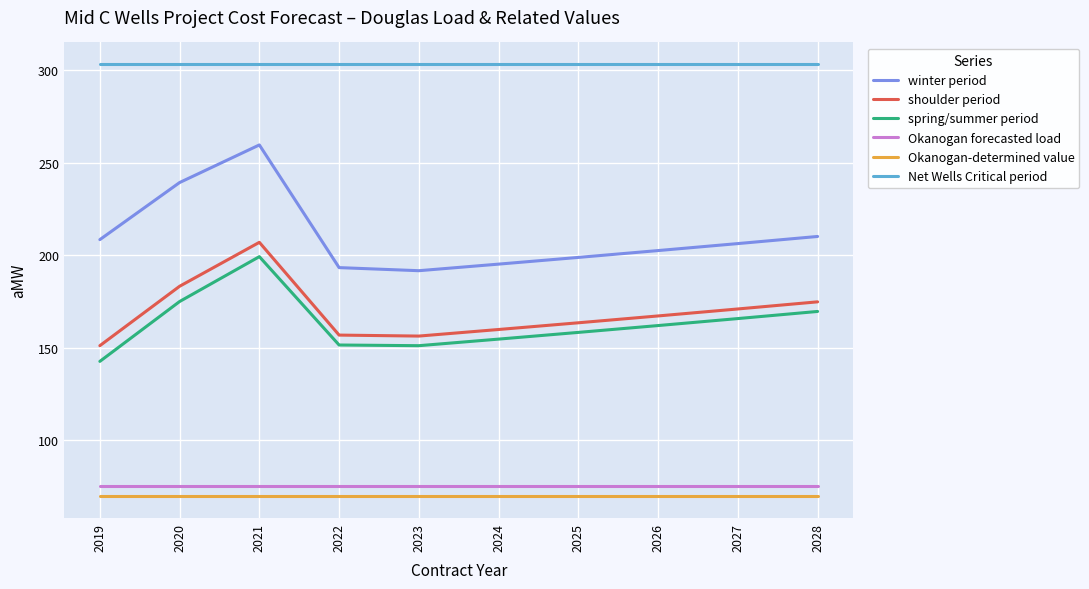

What is the sum of all spring/summer period values?

1629.3